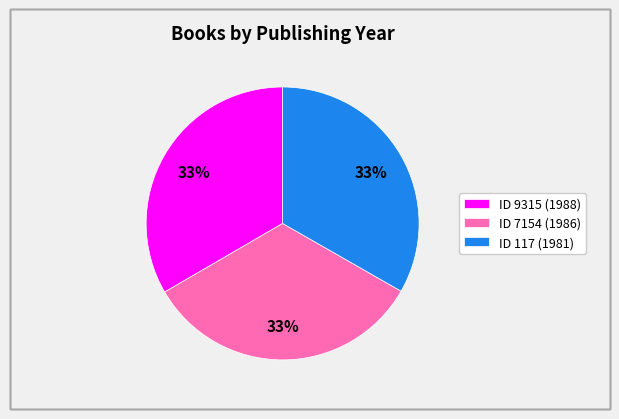

Is it true that ID 117 (1981) is 48% of the pie?

False